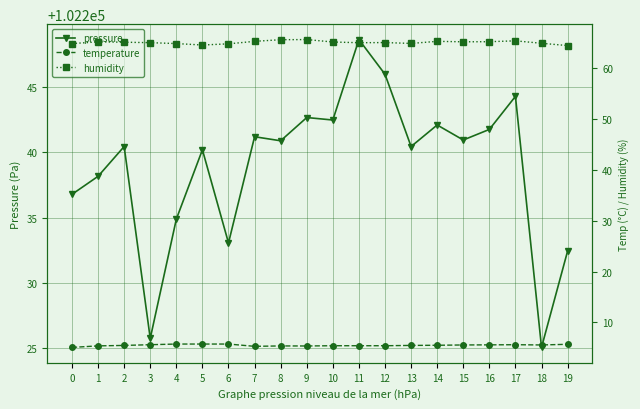

True or false: temperature has more than 2 points higher than both neighbors.

False